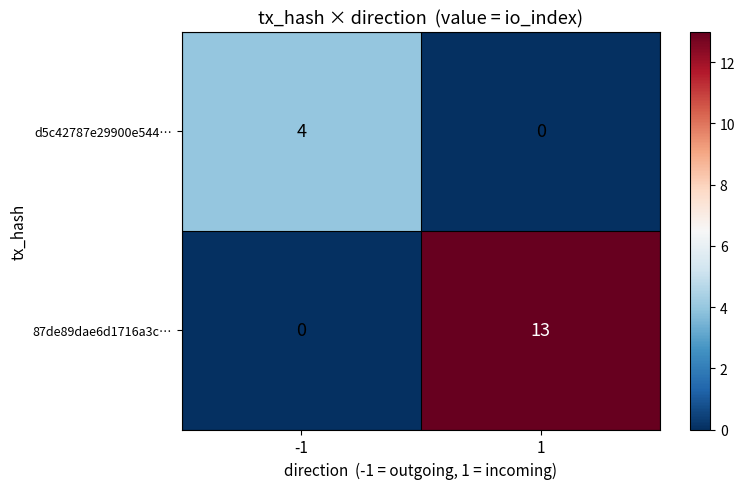

True or false: 87de89dae6d1716a3c… has a value of -9 at -1.

False